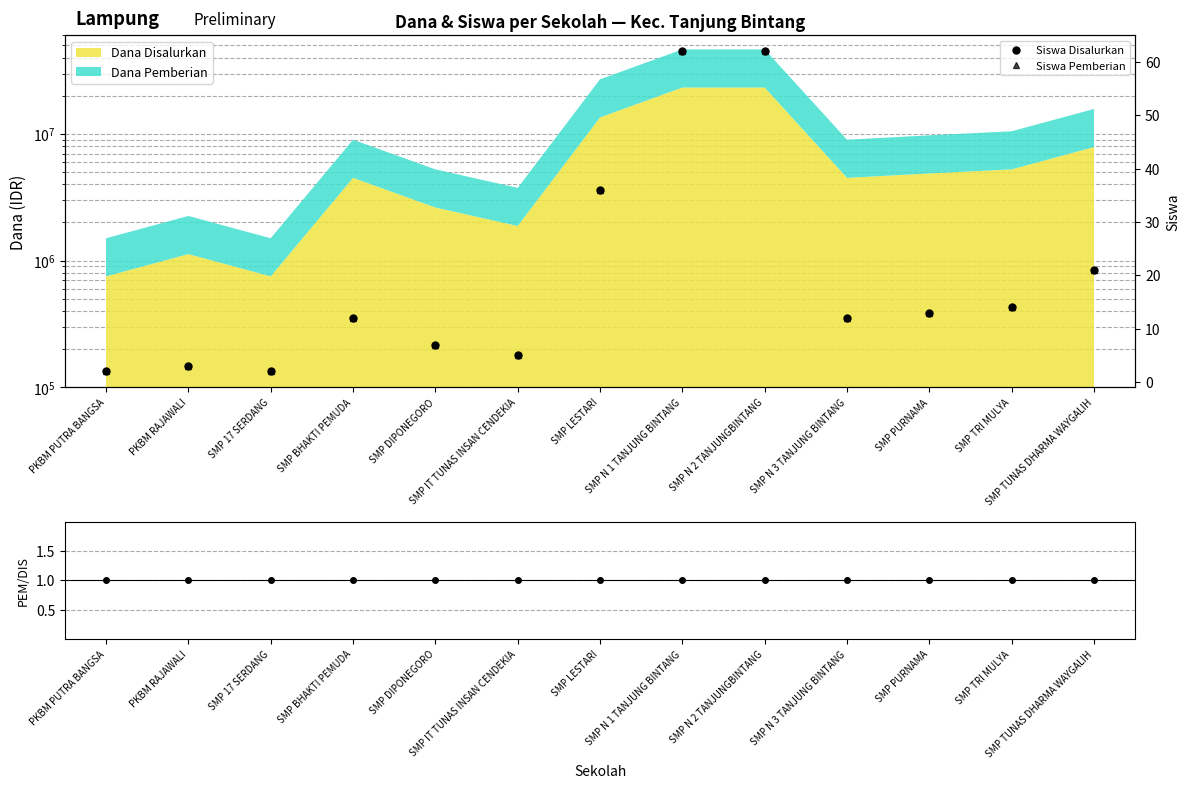

At which label does Siswa Pemberian reach its minimum?

PKBM PUTRA BANGSA